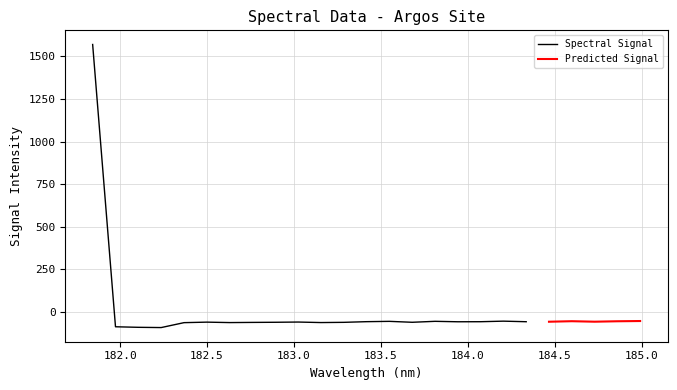

What is the difference between the second highest and second lowest values?

36.9